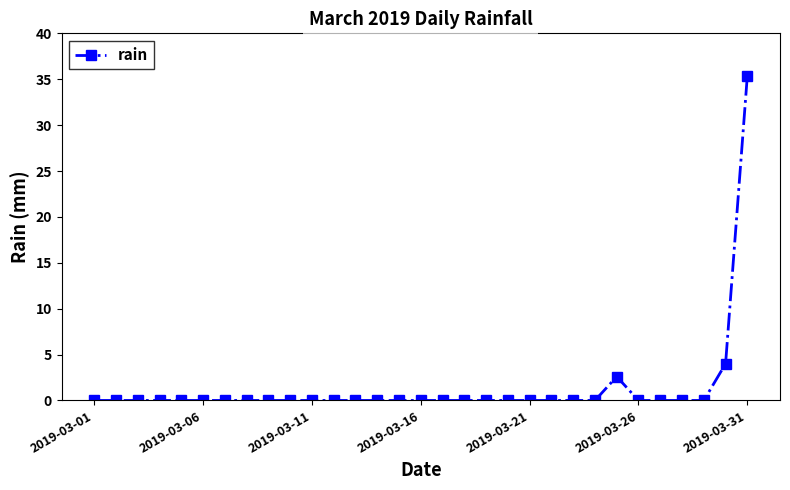

What is the difference between the second highest and minimum values?

4.0